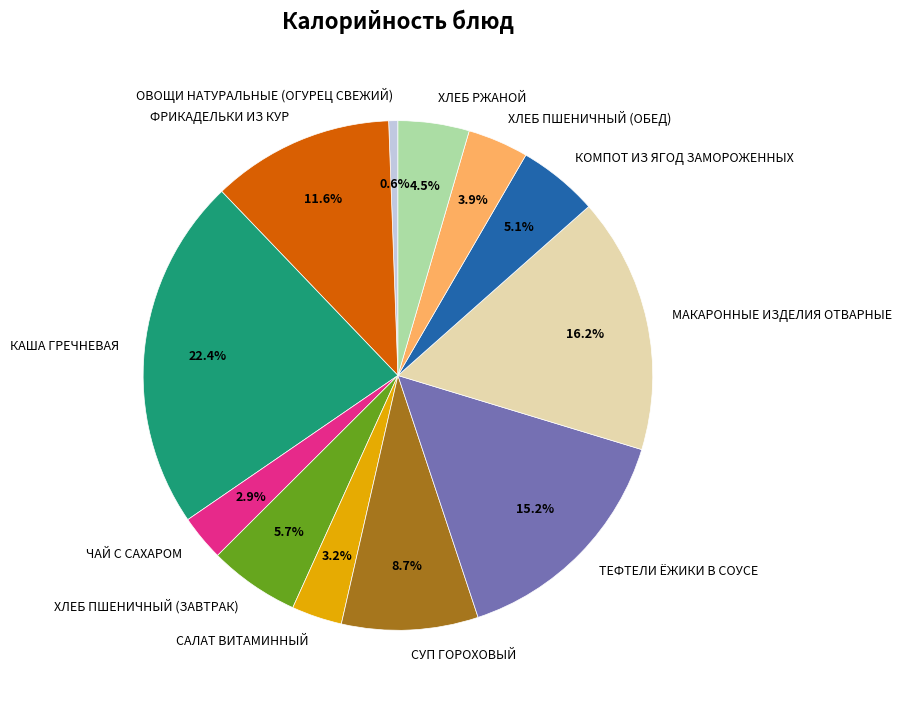

What is the ratio of the value at ХЛЕБ ПШЕНИЧНЫЙ (ОБЕД) to the value at ХЛЕБ РЖАНОЙ?

0.9